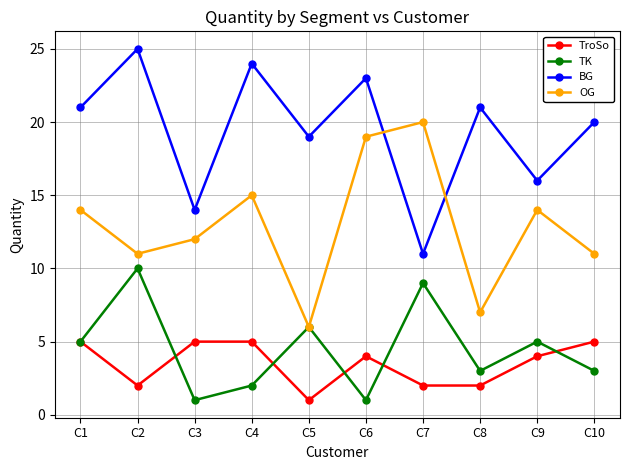

Is it true that TroSo equals 2 at C2?

True